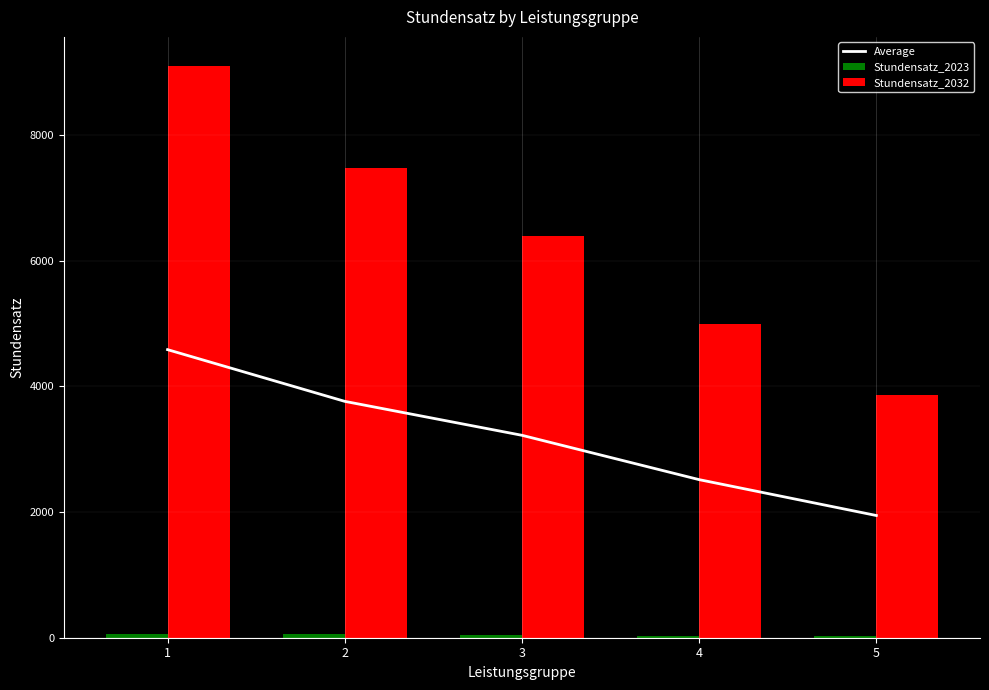

How many categories are shown in the chart?

5